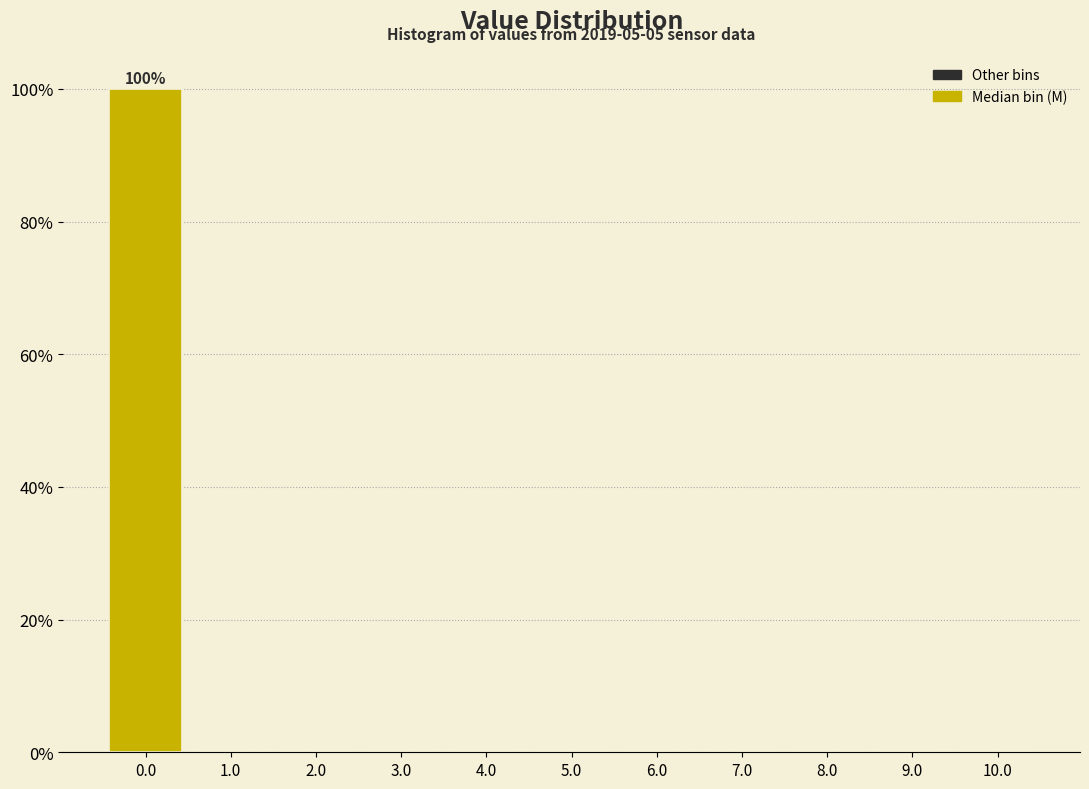

Over which range of the x-axis is the bar tallest?

-0.5 to 0.5